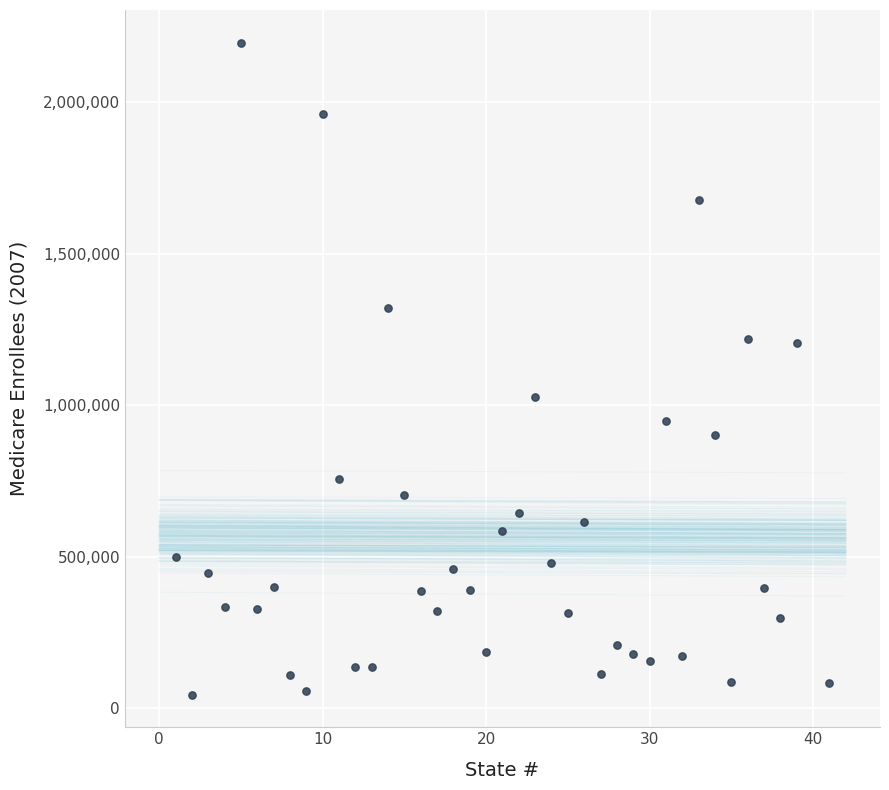

What is the range of X values (max minus min)?

40